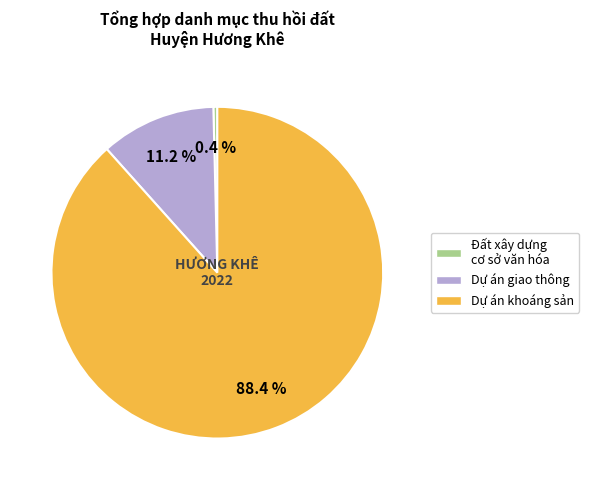

Does any single category account for the majority?

Yes